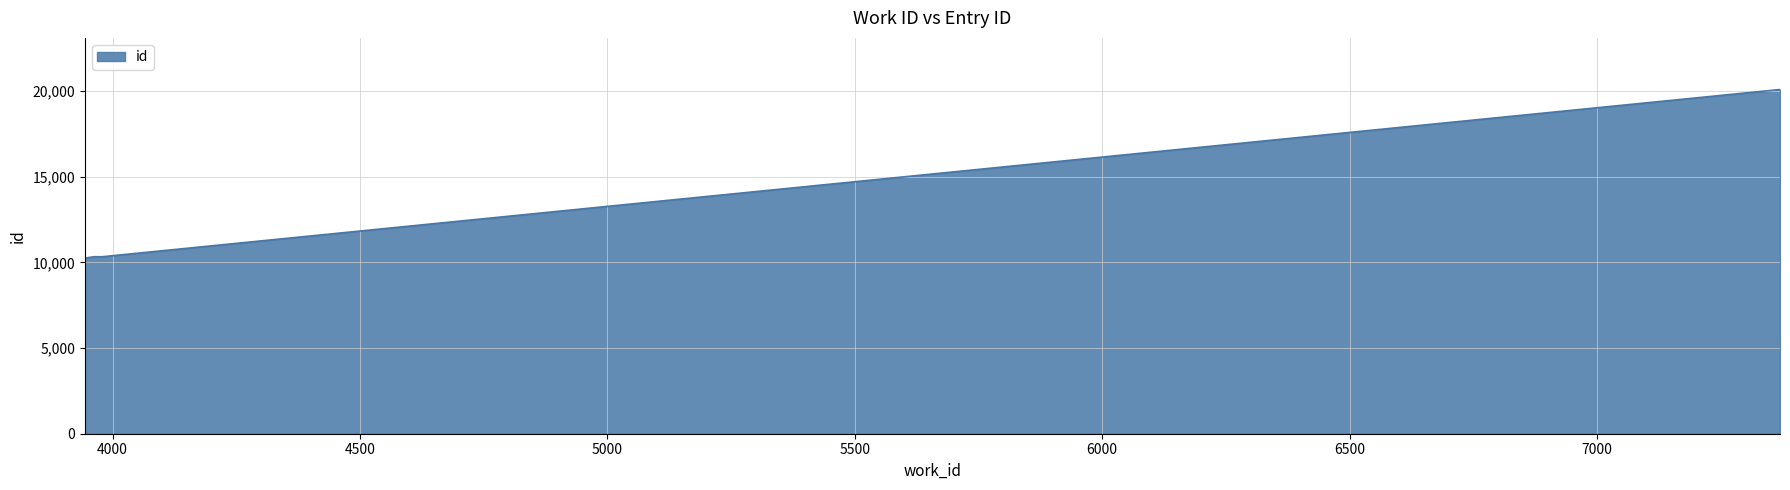

What is the sum of all values?

61216